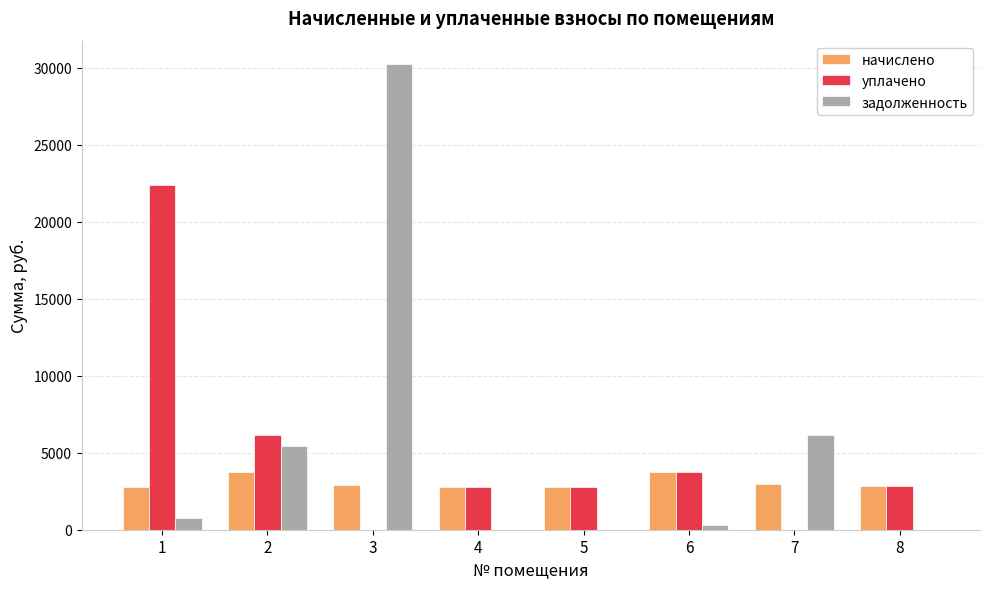

The value of начислено at 5 is 2803.7. True or false?

True